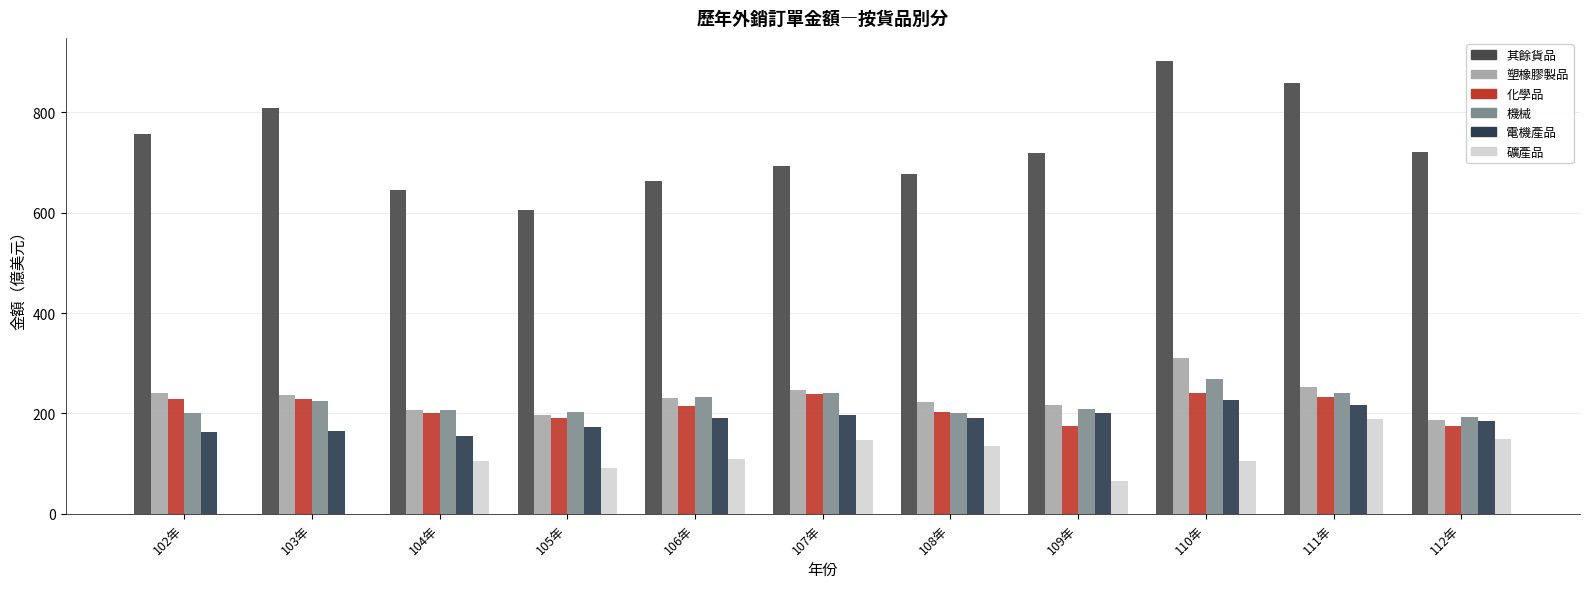

What is the label of the 6th bar from the left?

107年